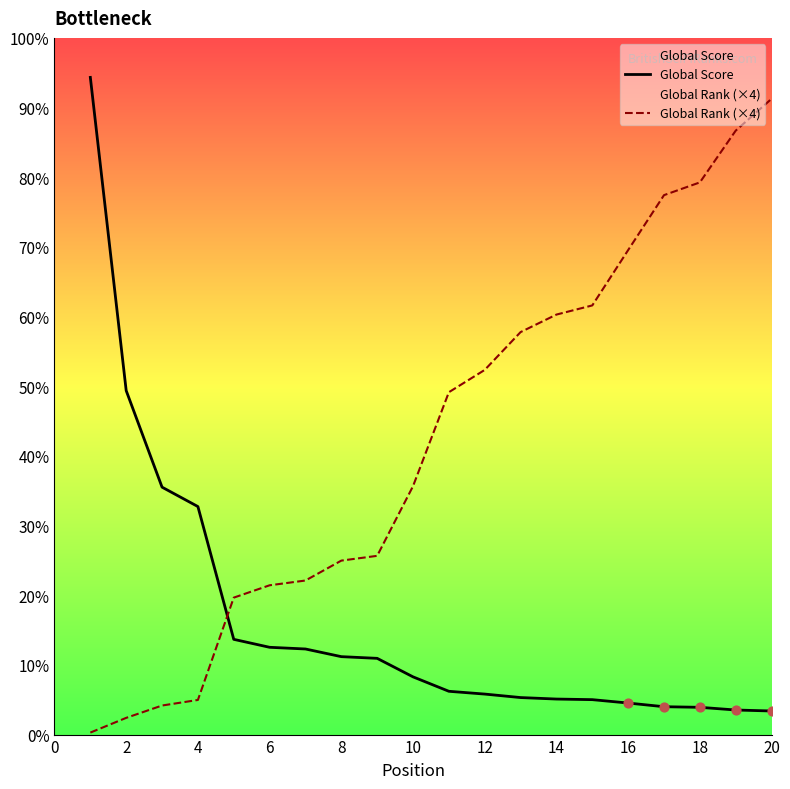

Is the value of Global Rank (×4) at 16 greater than the value of Global Score at 20?

Yes